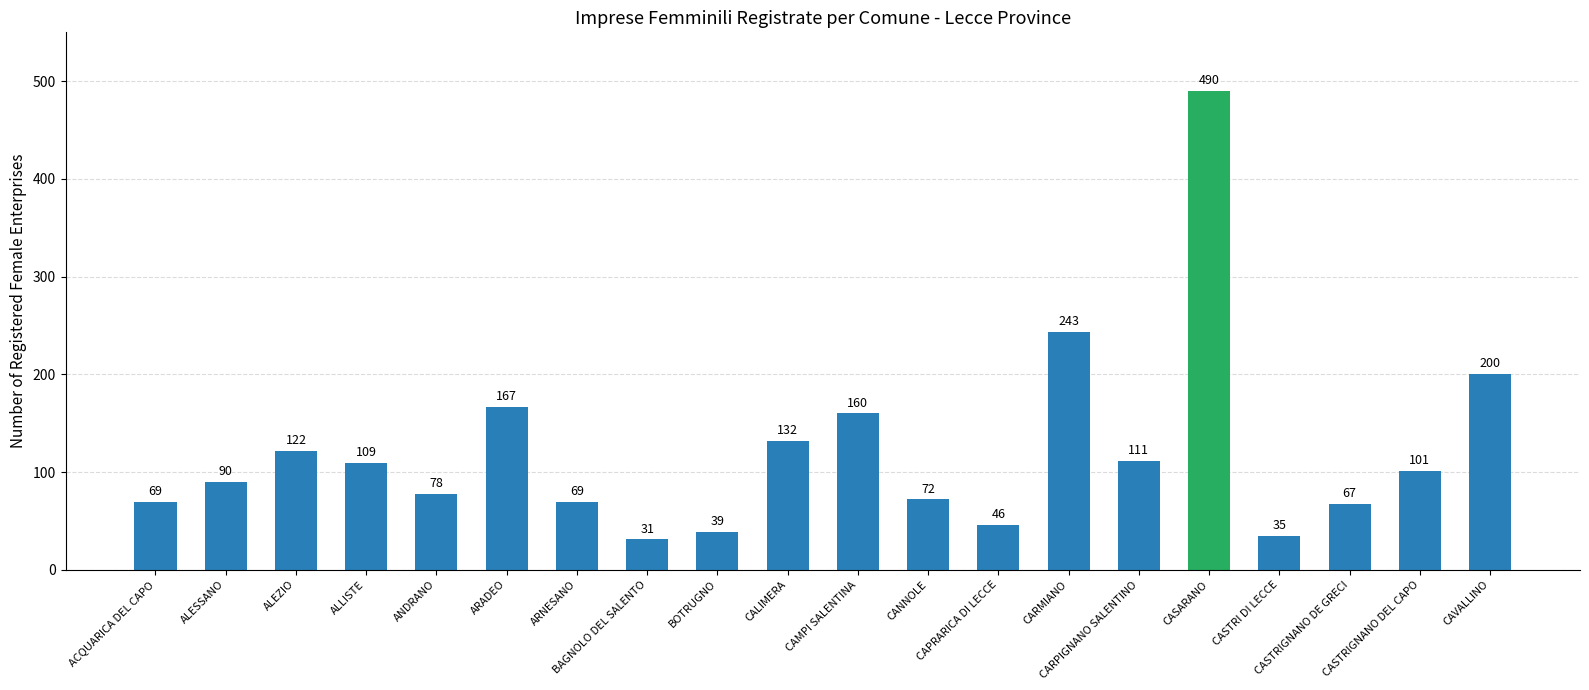

What is the label of the 16th bar from the right?

ANDRANO